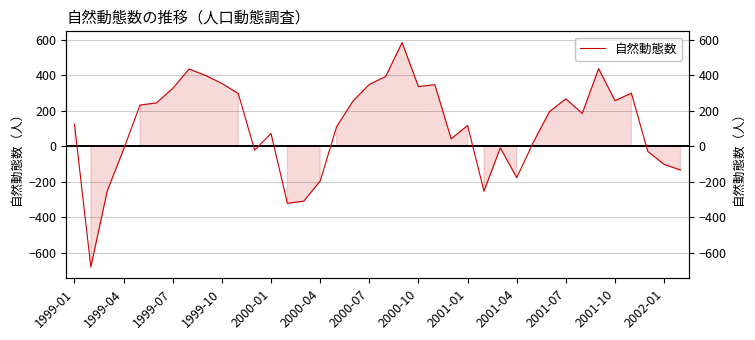

What is the difference between the maximum and minimum values?

1264